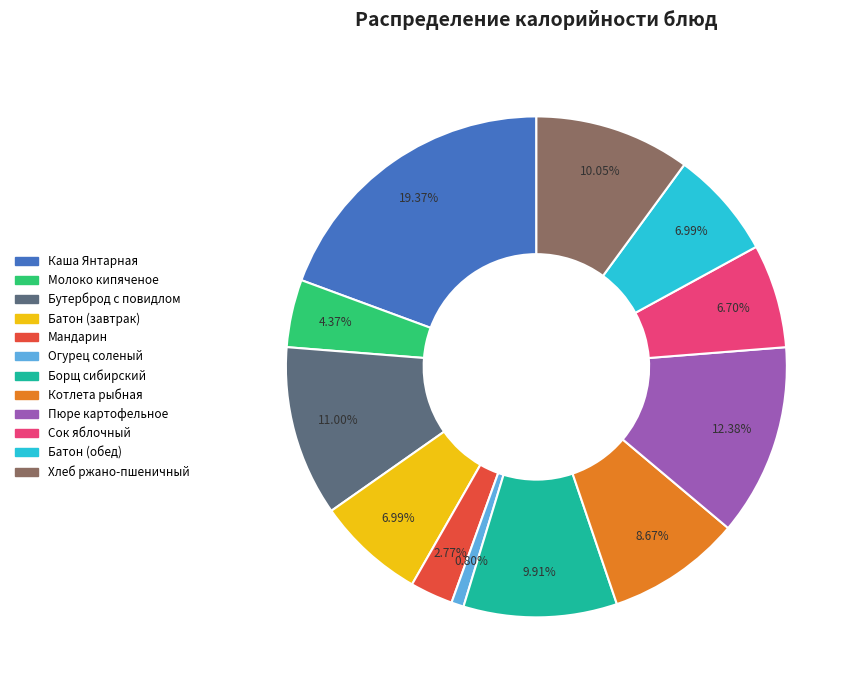

Which slice is the largest?

Каша Янтарная